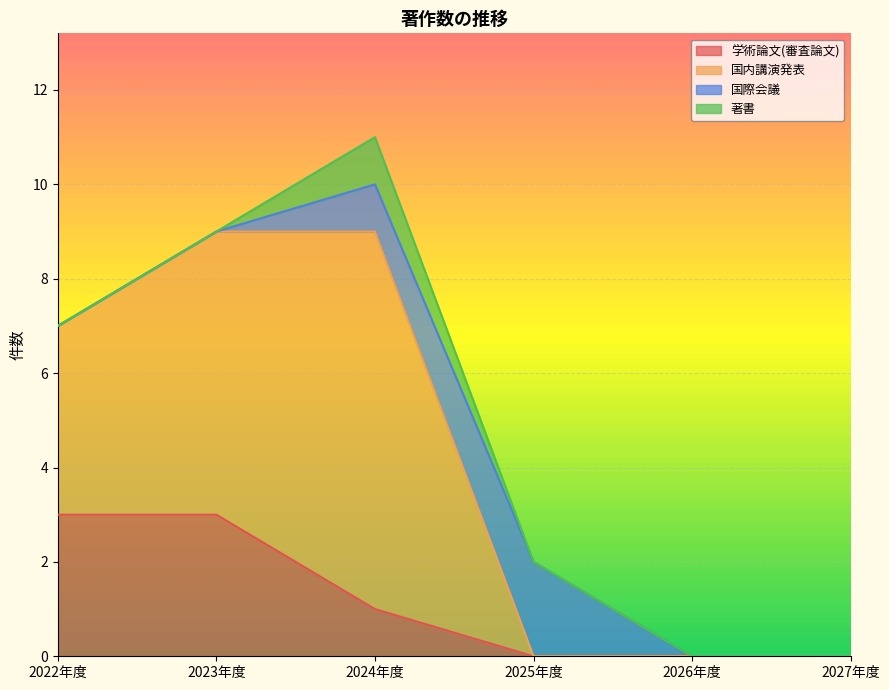

Is it true that 国内講演発表 equals 15 at 2024年度?

False